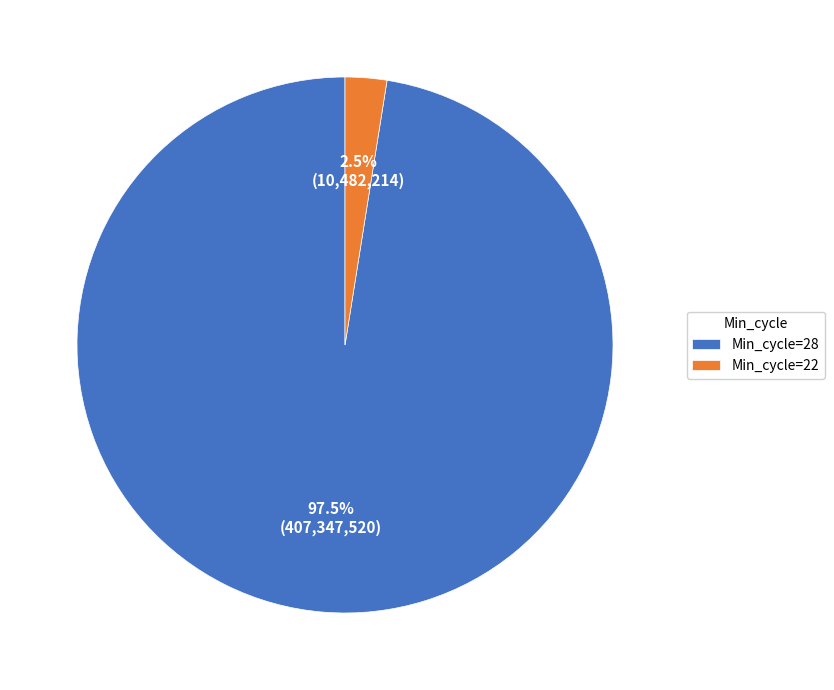

Combined, do Min_cycle=22 and Min_cycle=28 account for over 50%?

Yes